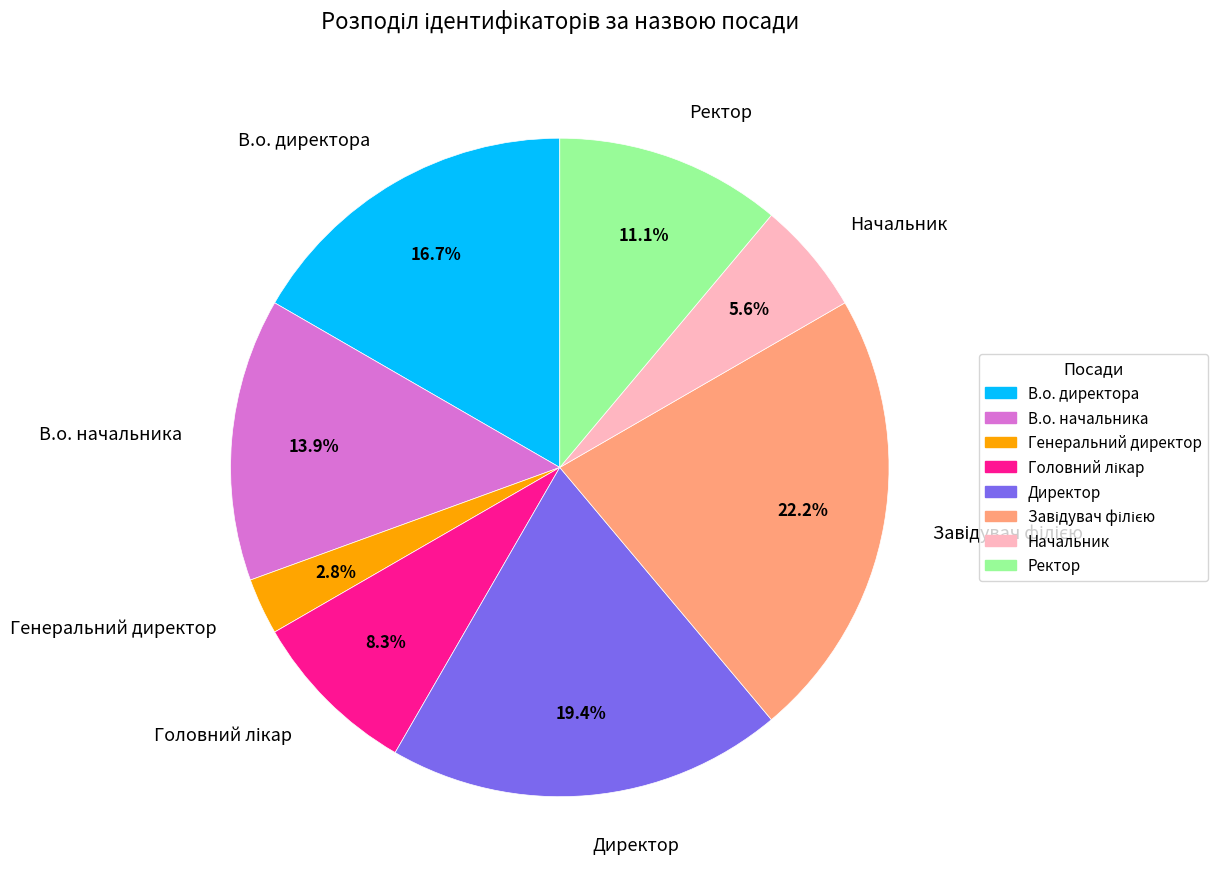

What is the smallest slice in the pie chart?

Генеральний директор